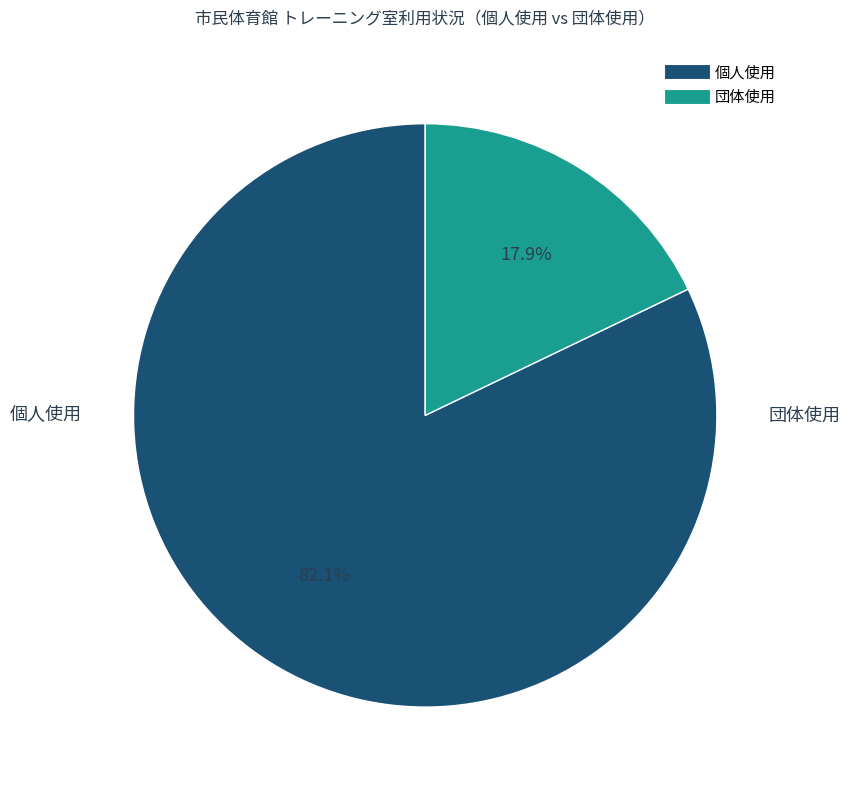

To the nearest percent, what portion does 個人使用 represent?

82%